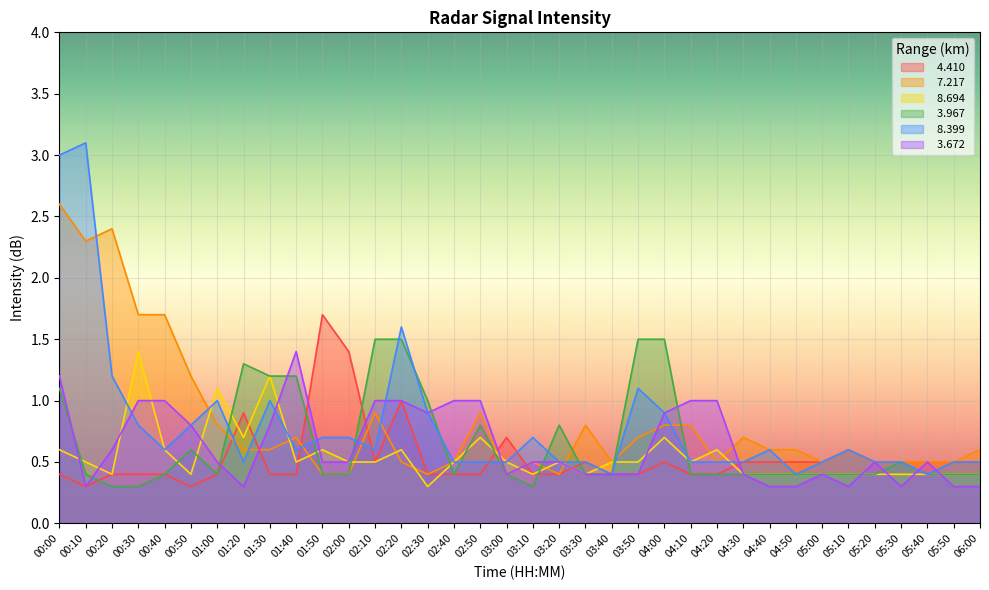

How many interior local peaks does the   8.694 series have?

9